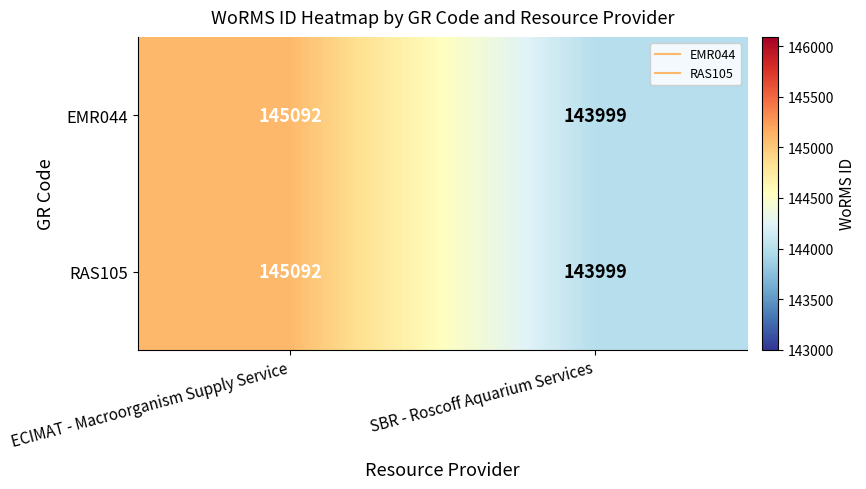

The RAS105 series shows 29505 at ECIMAT - Macroorganism Supply Service. True or false?

False